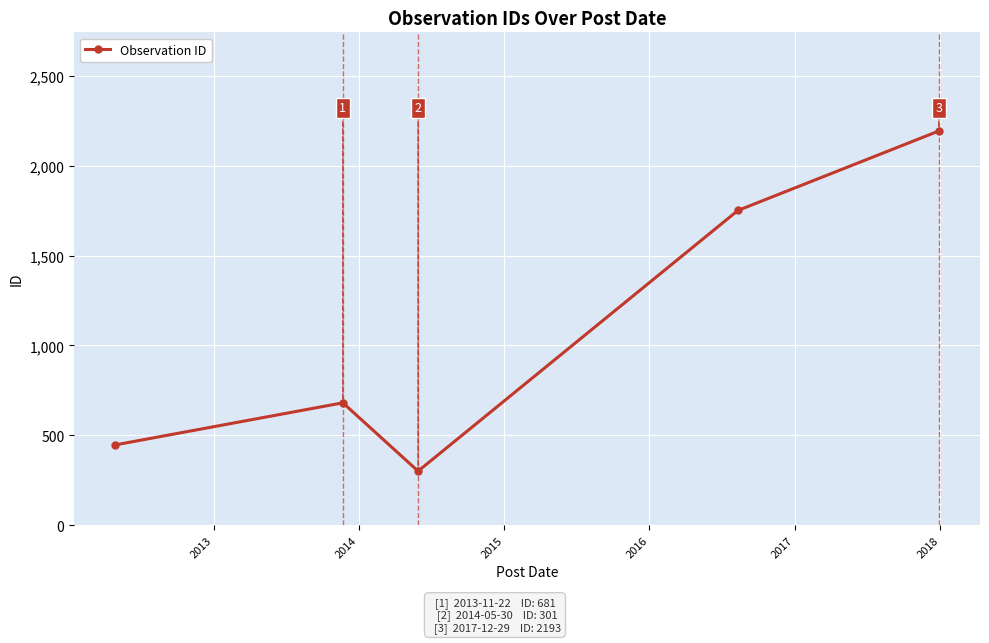

True or false: there are more than 2 points higher than both neighbors.

False